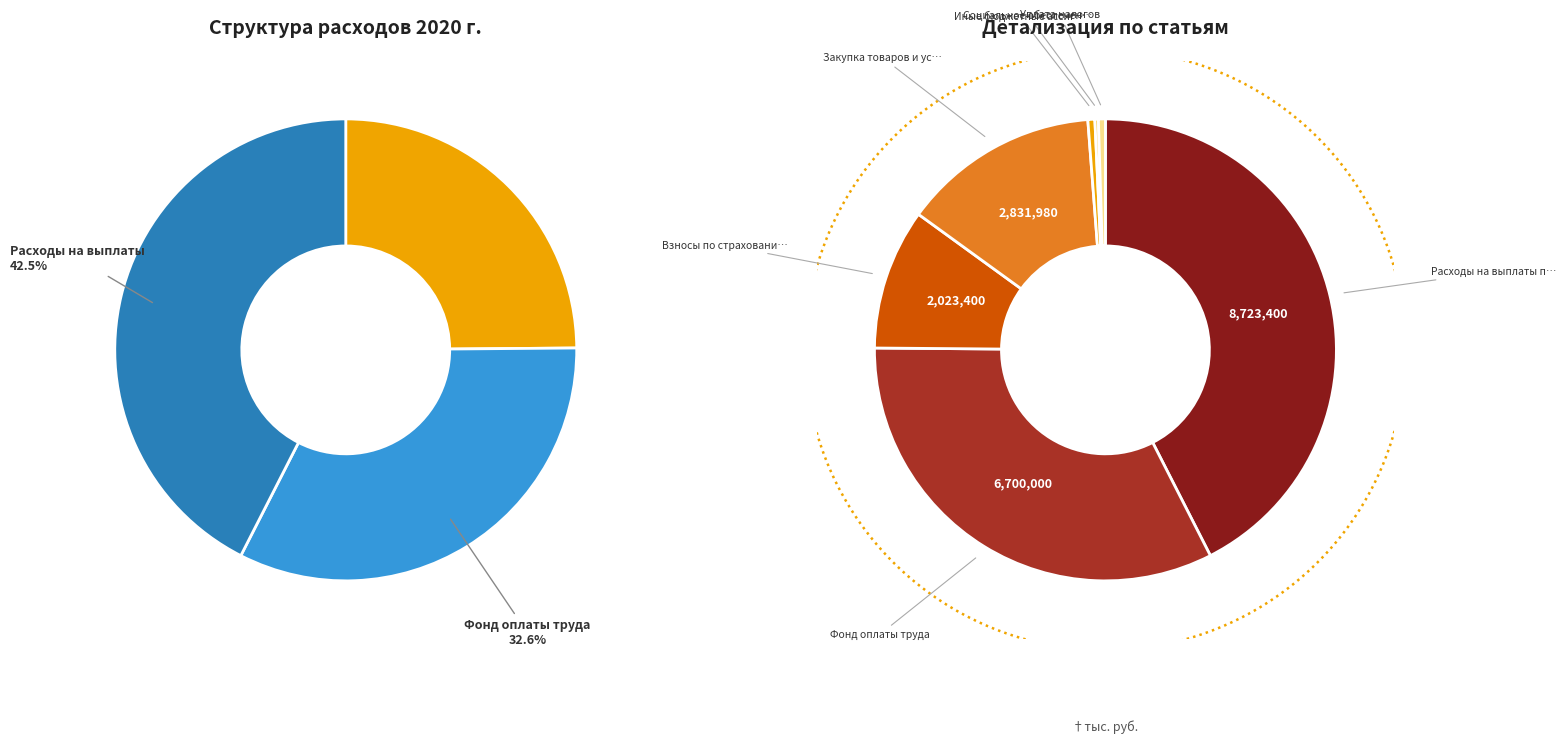

Which slice is the largest?

Расходы на выплаты персоналу